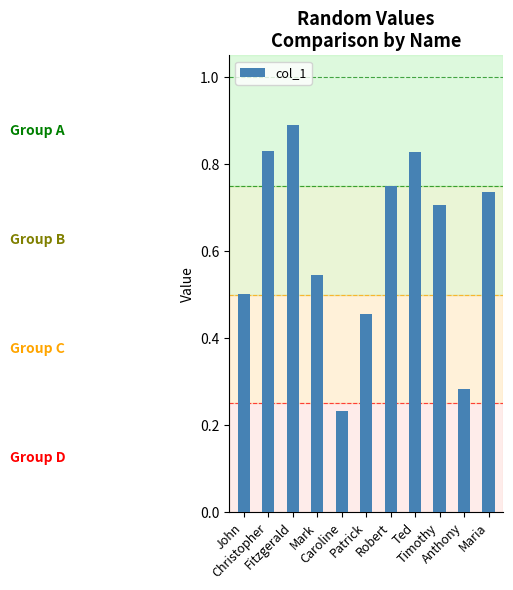

At which category does the chart reach its minimum across all series?

Caroline